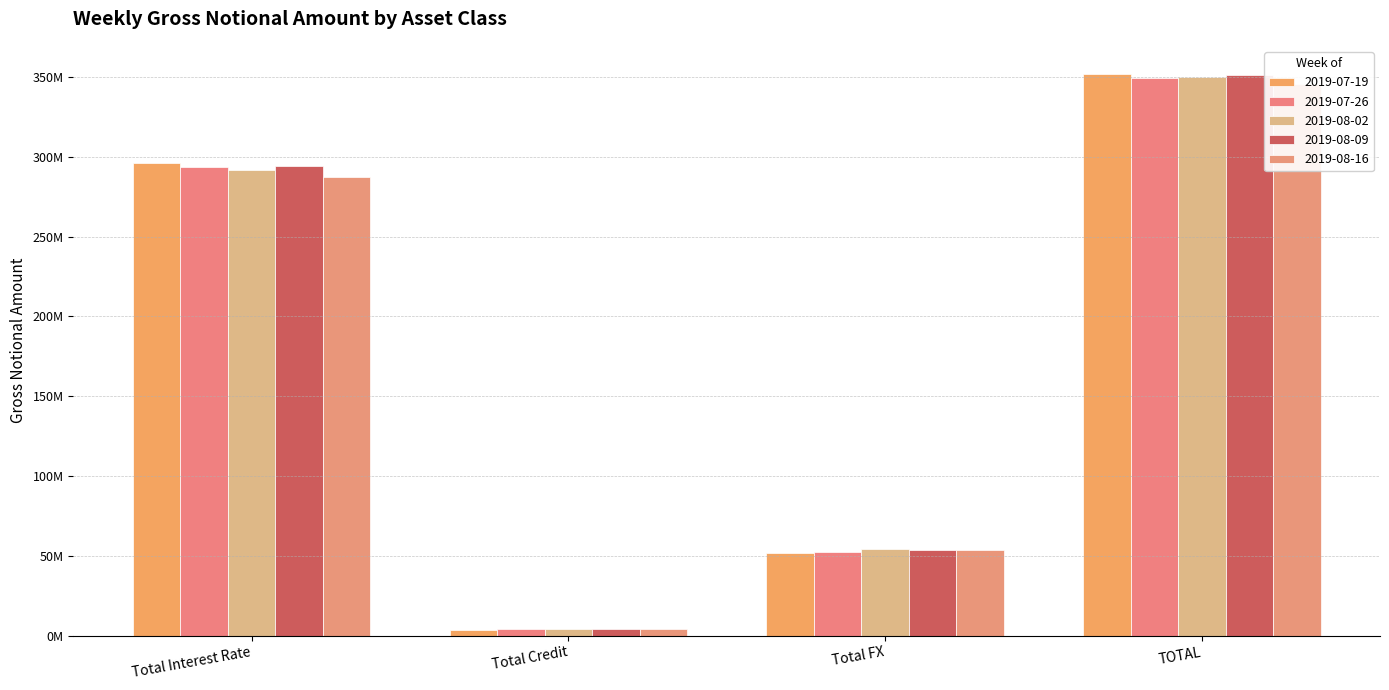

At how many categories does at least one series exceed 307636520?

1